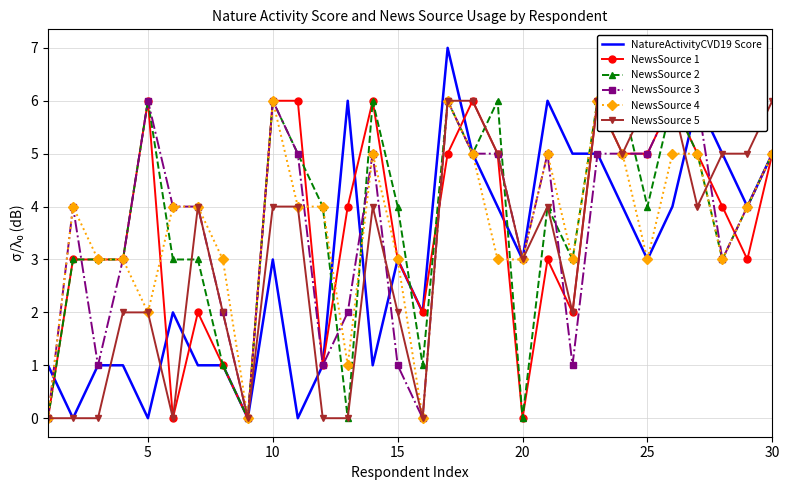

Which series has the largest total across all categories?

NewsSource 2